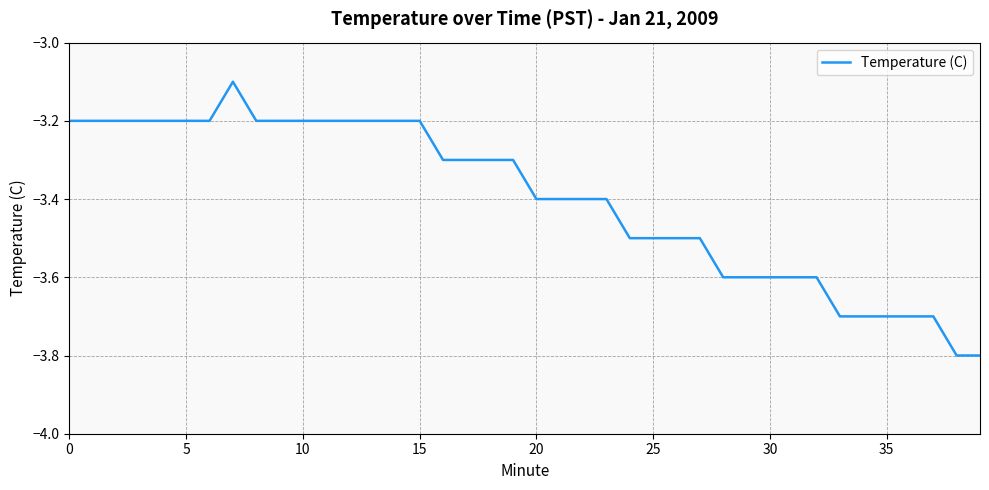

What is the difference between the maximum and minimum values?

0.7